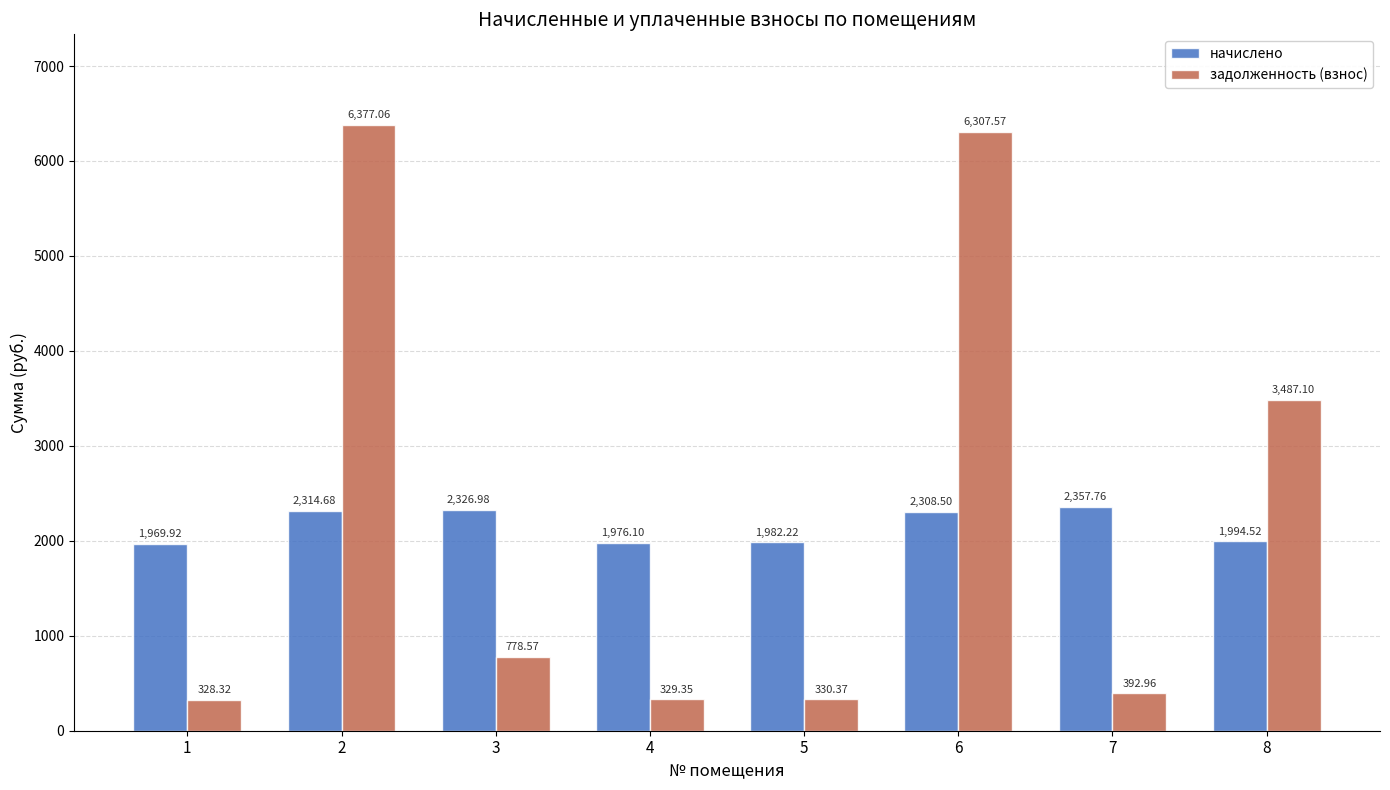

What is the difference between the highest and lowest values at 3?

1548.4